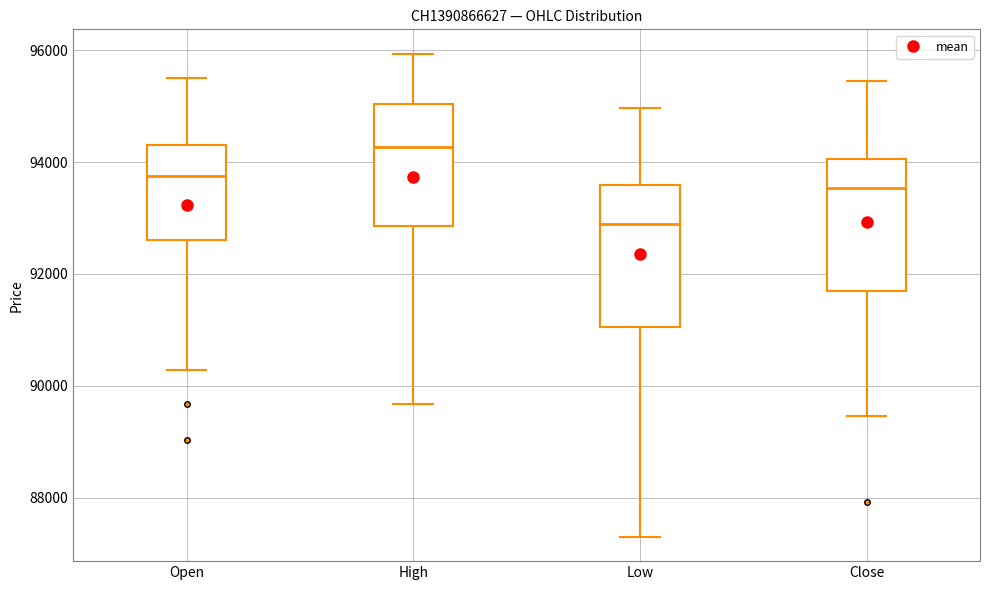

Where is the upper edge of the box for Open on the y-axis? The values are not printed on the chart, so give them approximately, as read against the axis.

94200